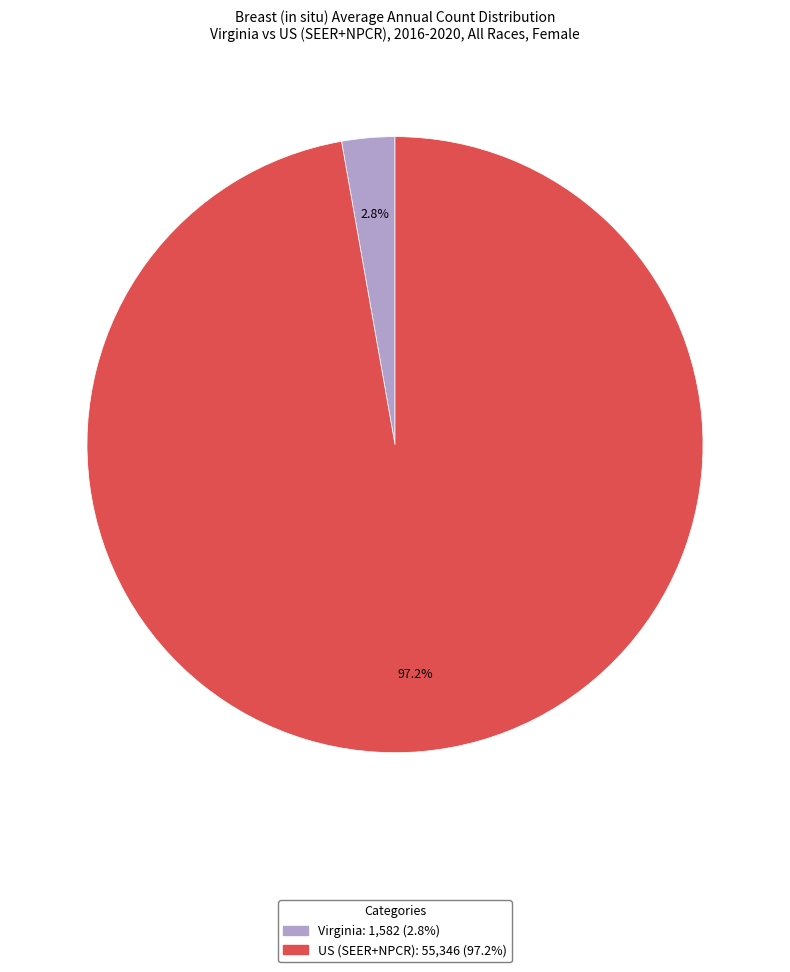

Which category has the smallest portion of the pie?

Virginia